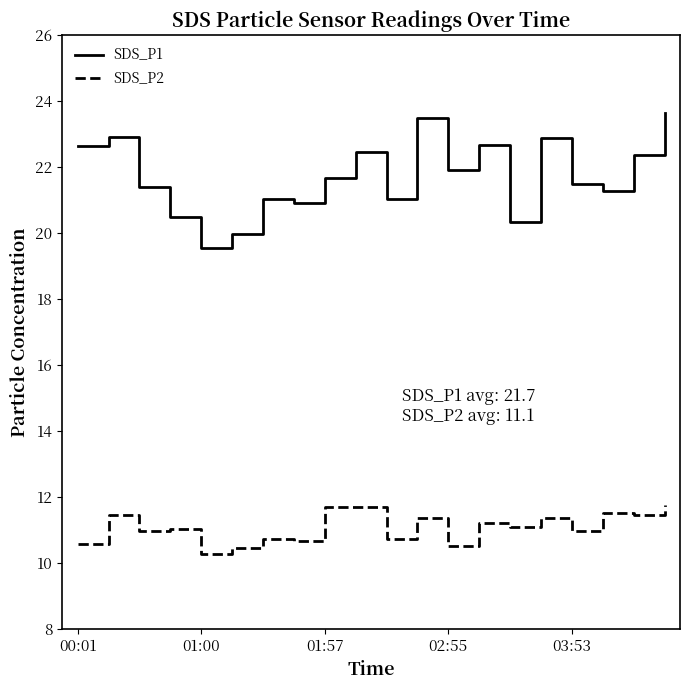

List the series in order of their peak value, lowest first.

SDS_P2, SDS_P1